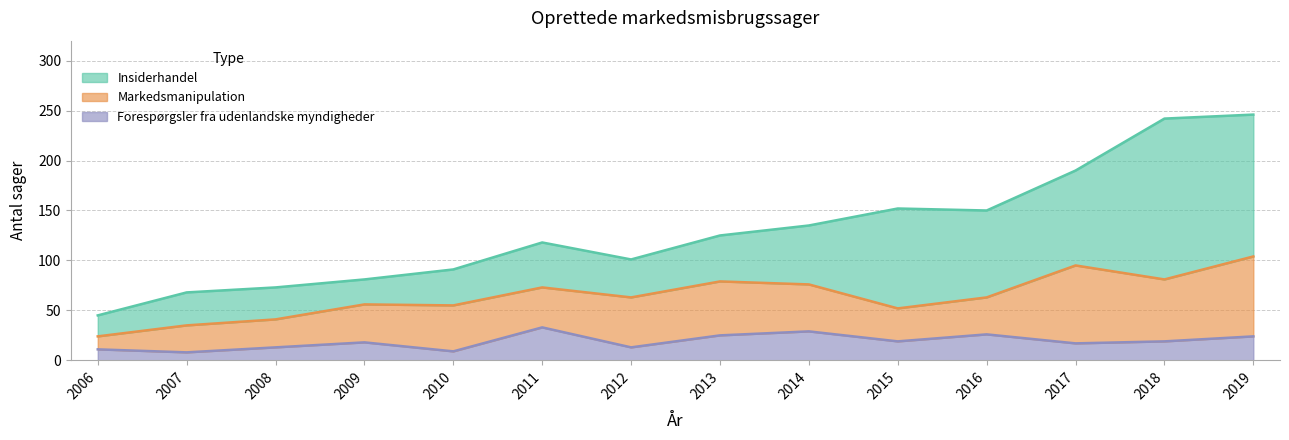

What is the value of the Insiderhandel point at the 1st from the left?

21